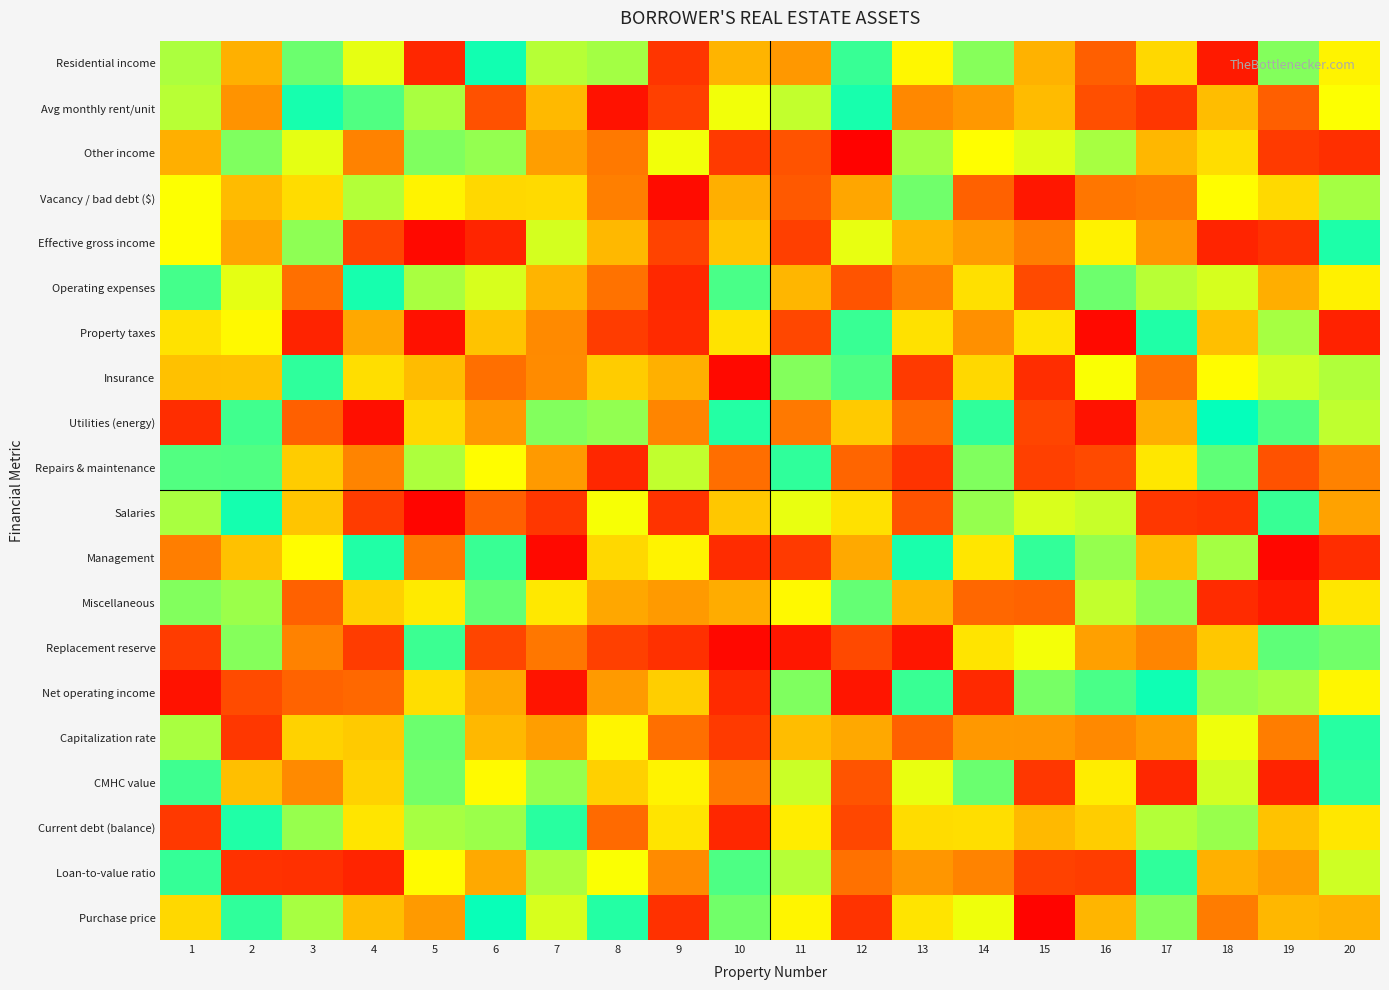

Reading right to left, extract all data points from this chart.

Residential income: 20=0.6	19=0.8	18=0.1	17=0.6	16=0.2	15=0.4	14=0.8	13=0.6	12=0.9	11=0.4	10=0.5	9=0.1	8=0.8	7=0.8	6=1.0	5=0.1	4=0.7	3=0.9	2=0.4	1=0.8
Avg monthly rent/unit: 20=0.7	19=0.2	18=0.5	17=0.1	16=0.2	15=0.5	14=0.4	13=0.3	12=1.0	11=0.7	10=0.7	9=0.2	8=0.0	7=0.5	6=0.2	5=0.8	4=0.9	3=1.0	2=0.4	1=0.8
Other income: 20=0.1	19=0.1	18=0.6	17=0.5	16=0.8	15=0.7	14=0.7	13=0.8	12=0.0	11=0.2	10=0.1	9=0.7	8=0.3	7=0.4	6=0.8	5=0.8	4=0.3	3=0.7	2=0.8	1=0.4
Vacancy / bad debt ($): 20=0.8	19=0.6	18=0.7	17=0.3	16=0.3	15=0.1	14=0.2	13=0.9	12=0.4	11=0.2	10=0.4	9=0.0	8=0.3	7=0.6	6=0.6	5=0.6	4=0.8	3=0.6	2=0.5	1=0.7
Effective gross income: 20=1.0	19=0.1	18=0.1	17=0.4	16=0.6	15=0.3	14=0.4	13=0.4	12=0.7	11=0.2	10=0.5	9=0.2	8=0.5	7=0.7	6=0.1	5=0.0	4=0.2	3=0.8	2=0.4	1=0.7
Operating expenses: 20=0.6	19=0.4	18=0.7	17=0.8	16=0.9	15=0.2	14=0.6	13=0.3	12=0.2	11=0.5	10=0.9	9=0.1	8=0.3	7=0.4	6=0.7	5=0.8	4=1.0	3=0.3	2=0.7	1=0.9
Property taxes: 20=0.1	19=0.8	18=0.5	17=1.0	16=0.0	15=0.6	14=0.3	13=0.6	12=0.9	11=0.2	10=0.6	9=0.1	8=0.1	7=0.3	6=0.5	5=0.0	4=0.4	3=0.1	2=0.6	1=0.6
Insurance: 20=0.8	19=0.7	18=0.7	17=0.3	16=0.7	15=0.1	14=0.6	13=0.1	12=0.9	11=0.8	10=0.0	9=0.4	8=0.5	7=0.3	6=0.3	5=0.5	4=0.6	3=0.9	2=0.5	1=0.5
Utilities (energy): 20=0.7	19=0.9	18=1.0	17=0.4	16=0.0	15=0.2	14=0.9	13=0.3	12=0.5	11=0.3	10=1.0	9=0.3	8=0.8	7=0.8	6=0.4	5=0.6	4=0.0	3=0.2	2=0.9	1=0.1
Repairs & maintenance: 20=0.3	19=0.2	18=0.9	17=0.6	16=0.2	15=0.2	14=0.8	13=0.1	12=0.2	11=0.9	10=0.3	9=0.7	8=0.1	7=0.4	6=0.7	5=0.8	4=0.3	3=0.5	2=0.9	1=0.9
Salaries: 20=0.4	19=0.9	18=0.1	17=0.1	16=0.7	15=0.7	14=0.8	13=0.2	12=0.6	11=0.7	10=0.5	9=0.1	8=0.7	7=0.1	6=0.2	5=0.0	4=0.1	3=0.5	2=1.0	1=0.8
Management: 20=0.1	19=0.0	18=0.8	17=0.5	16=0.8	15=0.9	14=0.6	13=1.0	12=0.4	11=0.1	10=0.1	9=0.6	8=0.6	7=0.0	6=0.9	5=0.3	4=1.0	3=0.7	2=0.5	1=0.3
Miscellaneous: 20=0.6	19=0.1	18=0.1	17=0.8	16=0.7	15=0.2	14=0.2	13=0.5	12=0.9	11=0.7	10=0.4	9=0.4	8=0.4	7=0.6	6=0.9	5=0.6	4=0.5	3=0.2	2=0.8	1=0.8
Replacement reserve: 20=0.9	19=0.9	18=0.5	17=0.3	16=0.4	15=0.7	14=0.6	13=0.1	12=0.2	11=0.1	10=0.0	9=0.1	8=0.2	7=0.3	6=0.2	5=0.9	4=0.1	3=0.3	2=0.8	1=0.1
Net operating income: 20=0.6	19=0.8	18=0.8	17=1.0	16=0.9	15=0.8	14=0.1	13=0.9	12=0.1	11=0.8	10=0.1	9=0.5	8=0.4	7=0.0	6=0.4	5=0.6	4=0.2	3=0.2	2=0.2	1=0.0
Capitalization rate: 20=0.9	19=0.3	18=0.7	17=0.4	16=0.3	15=0.4	14=0.4	13=0.2	12=0.4	11=0.5	10=0.1	9=0.3	8=0.6	7=0.4	6=0.5	5=0.9	4=0.5	3=0.5	2=0.1	1=0.8
CMHC value: 20=0.9	19=0.1	18=0.7	17=0.1	16=0.6	15=0.1	14=0.9	13=0.7	12=0.2	11=0.7	10=0.3	9=0.6	8=0.5	7=0.8	6=0.7	5=0.8	4=0.5	3=0.3	2=0.5	1=0.9
Current debt (balance): 20=0.6	19=0.5	18=0.8	17=0.8	16=0.5	15=0.5	14=0.6	13=0.6	12=0.2	11=0.6	10=0.1	9=0.6	8=0.3	7=0.9	6=0.8	5=0.8	4=0.6	3=0.8	2=1.0	1=0.1
Loan-to-value ratio: 20=0.7	19=0.4	18=0.4	17=0.9	16=0.1	15=0.2	14=0.3	13=0.4	12=0.3	11=0.8	10=0.9	9=0.3	8=0.7	7=0.8	6=0.4	5=0.7	4=0.1	3=0.1	2=0.1	1=0.9
Purchase price: 20=0.4	19=0.5	18=0.3	17=0.8	16=0.5	15=0.0	14=0.7	13=0.6	12=0.1	11=0.6	10=0.9	9=0.1	8=1.0	7=0.7	6=1.0	5=0.4	4=0.5	3=0.8	2=0.9	1=0.6